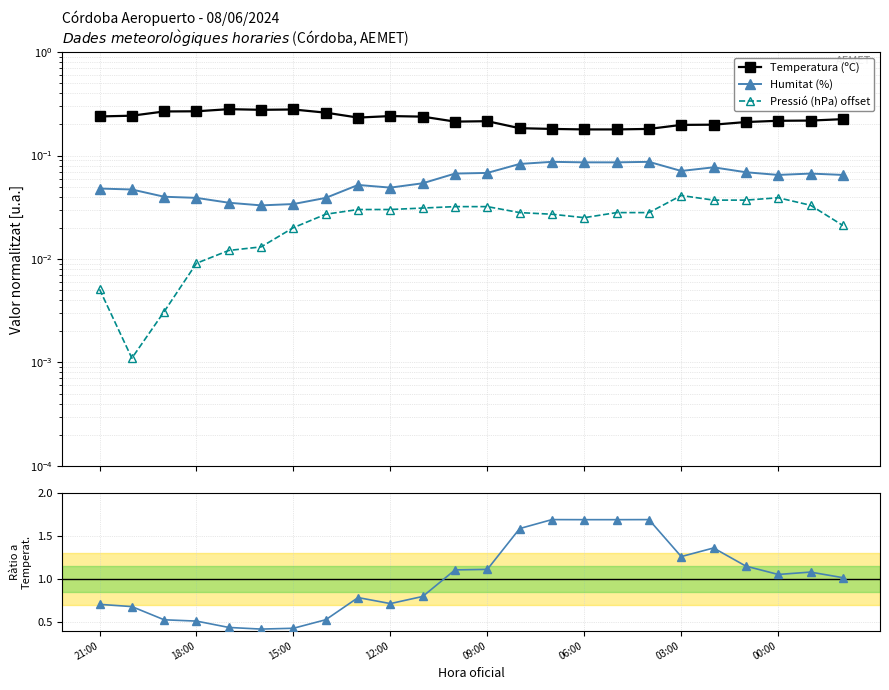

Rank the categories by Humitat/Temp ratio value from highest to lowest.

14, 17, 15, 16, 13, 19, 18, 20, 12, 11, 22, 21, 23, 10, 8, 9, 21:00, 18:00, 00:00, 15:00, 12:00, 09:00, 03:00, 06:00